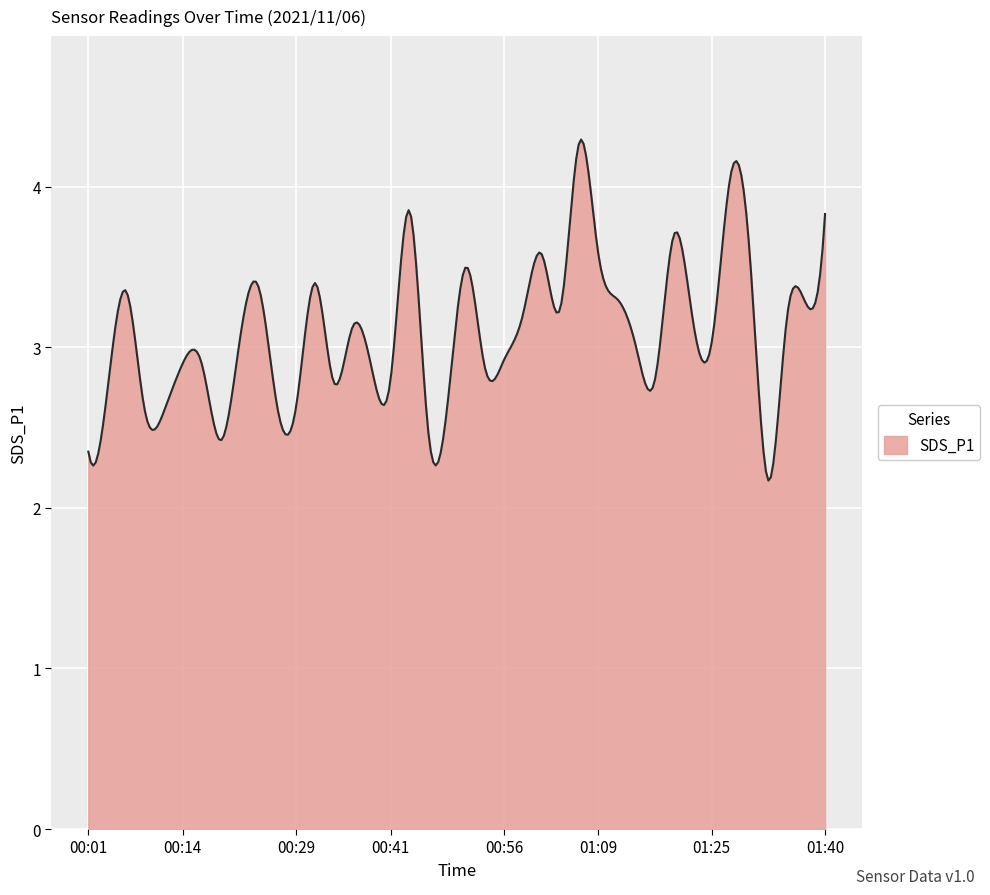

What is the difference between the maximum and minimum values?

2.1